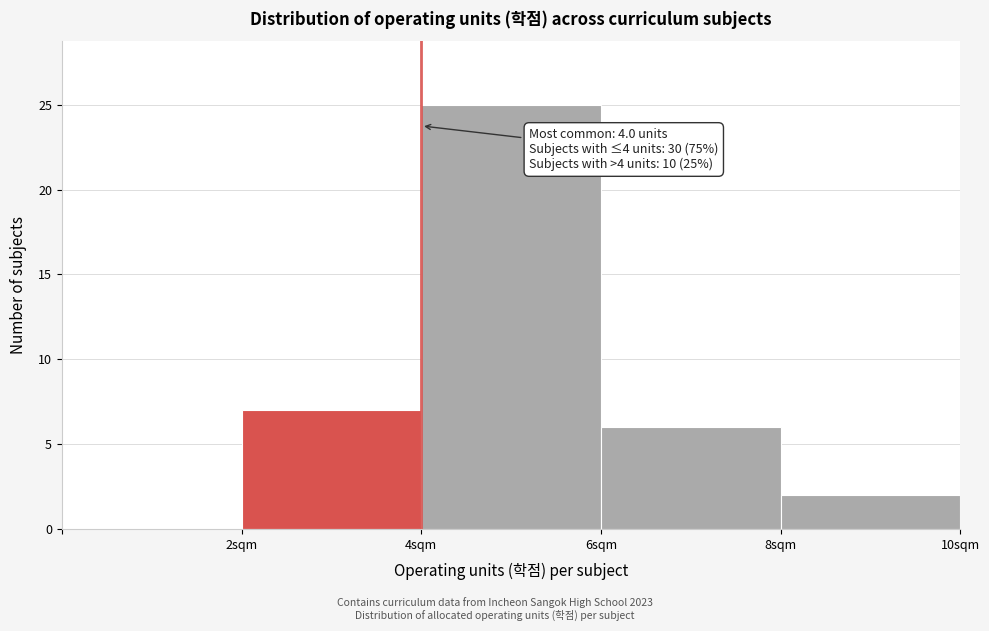

Over which range of the x-axis is the bar tallest?

4 to 6